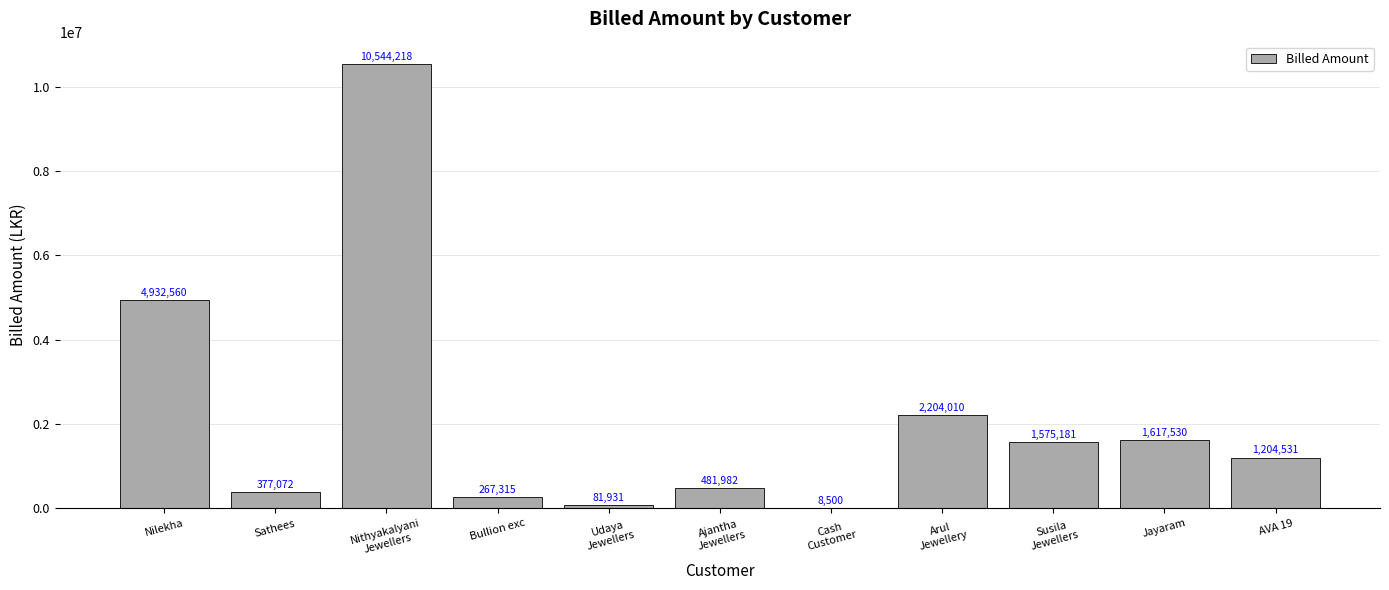

Reading right to left, transcribe all the data shown in this chart.

1204531	1617530	1575181	2204010	8500	481982	81931	267315	10544218	377072	4932560